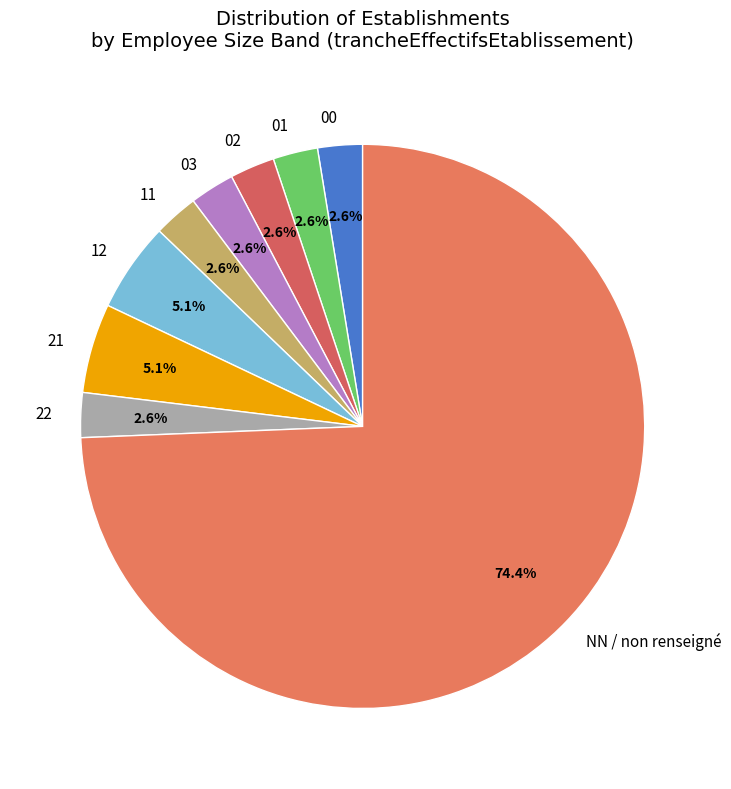

What is the largest slice in the pie chart?

NN